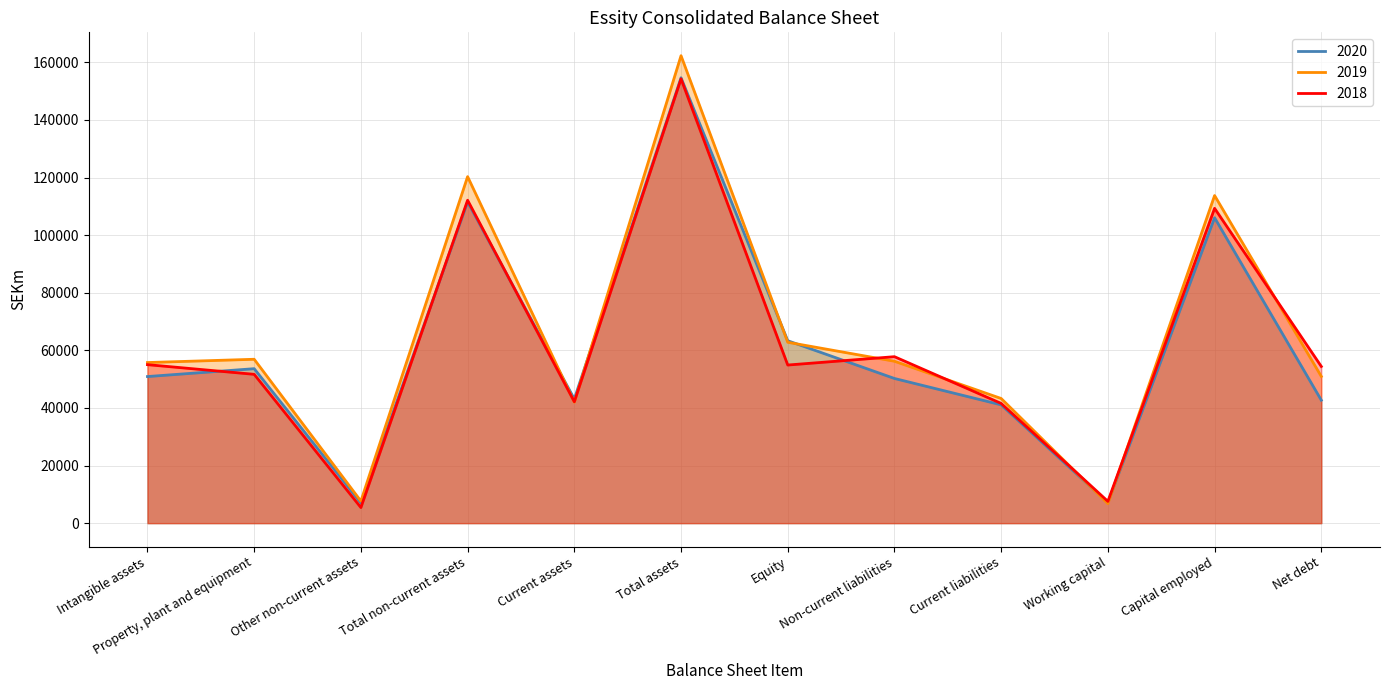

Which series has the largest total across all categories?

2019